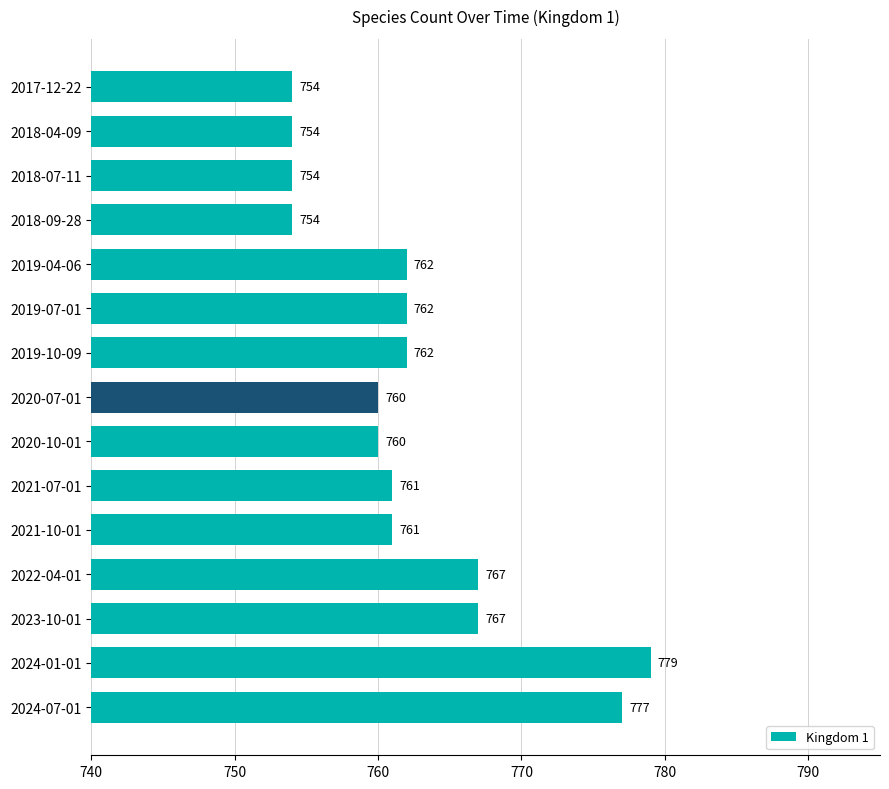

What is the value of the 1st bar from the top?

754